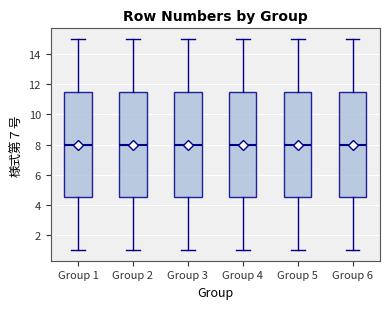

Reading left to right, transcribe this box plot: for each box, give where its median line is, the range the box spans, and where its two whiskers end, as read against the y-axis. The values are not printed on the chart, so give them approximately, as read against the axis.

Group 1: median 8.0, box 4.6 to 11.6, whiskers 1.0 to 15.0
Group 2: median 8.0, box 4.6 to 11.6, whiskers 1.0 to 15.0
Group 3: median 8.0, box 4.6 to 11.6, whiskers 1.0 to 15.0
Group 4: median 8.0, box 4.6 to 11.6, whiskers 1.0 to 15.0
Group 5: median 8.0, box 4.6 to 11.6, whiskers 1.0 to 15.0
Group 6: median 8.0, box 4.6 to 11.6, whiskers 1.0 to 15.0